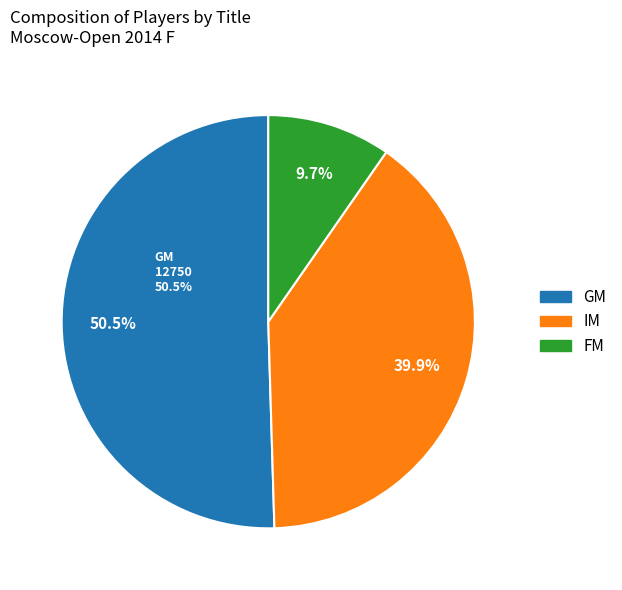

What portion of the pie excludes FM?

90.3%